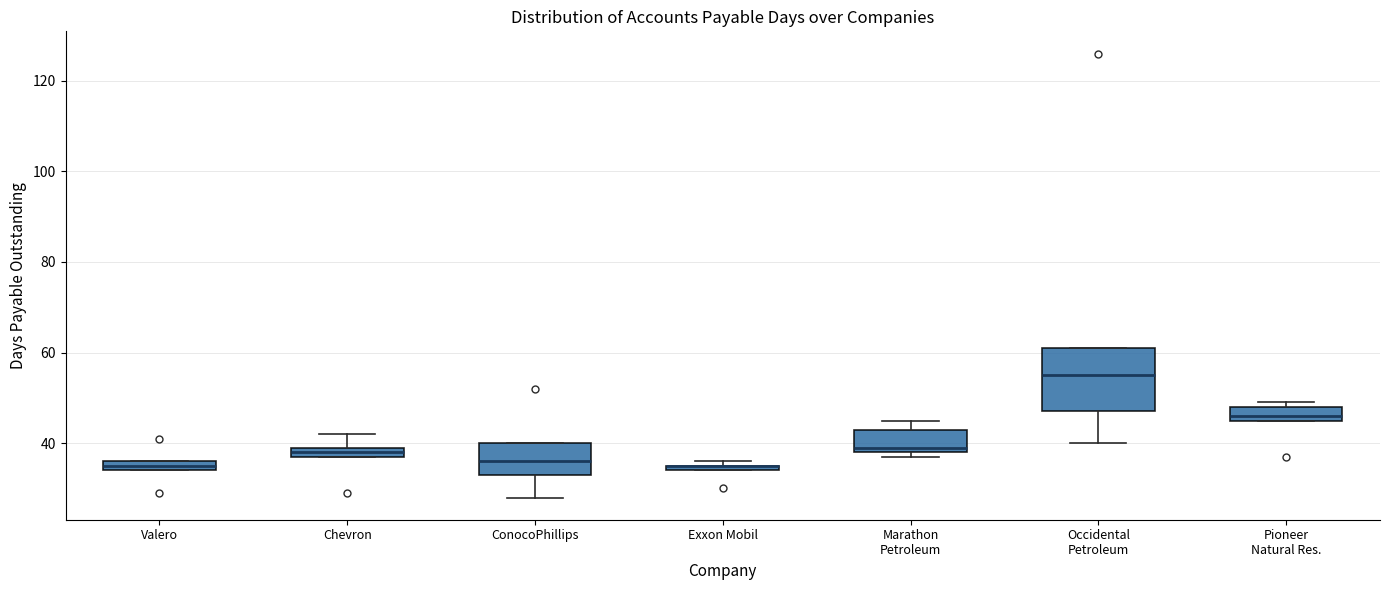

Comparing the boxes themselves (not the whiskers), which one is the tallest?

Occidental Petroleum